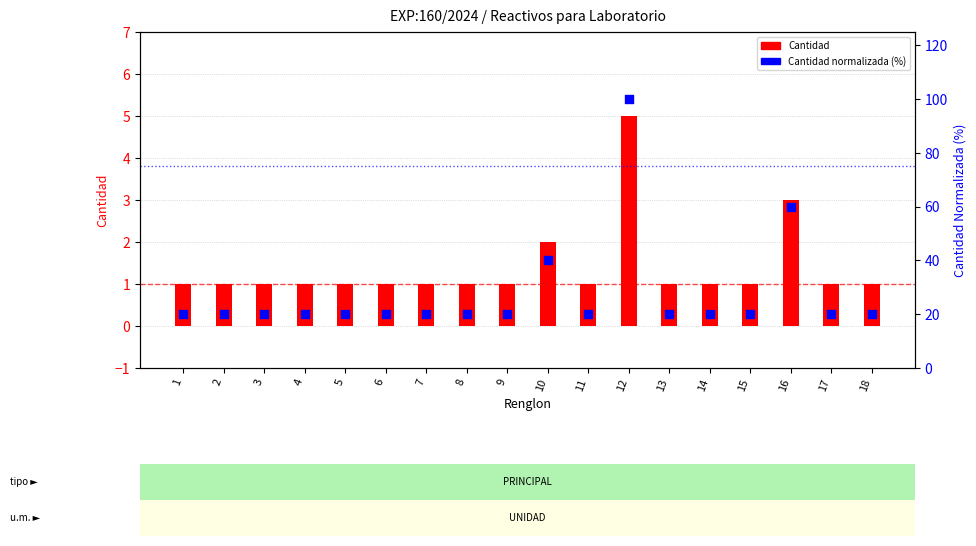

Which series has the largest total across all categories?

Cantidad normalizada (%)